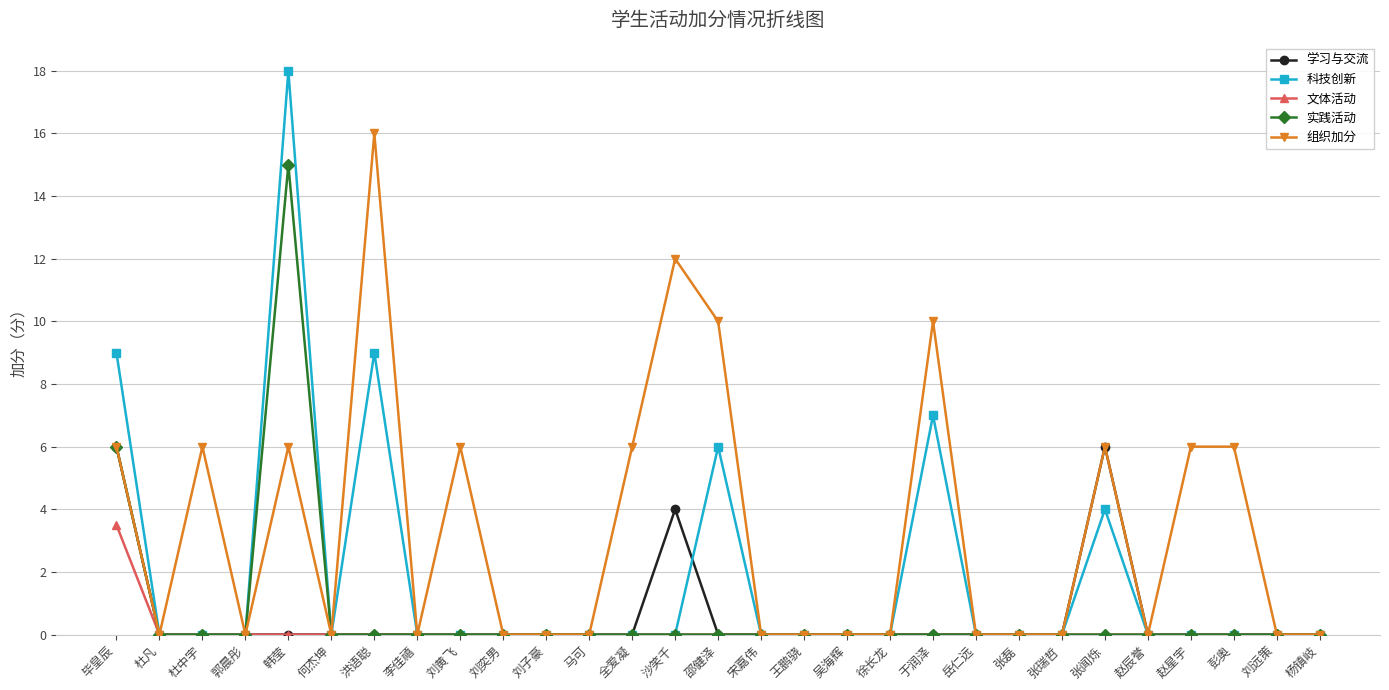

Which series has the widest spread of values?

科技创新